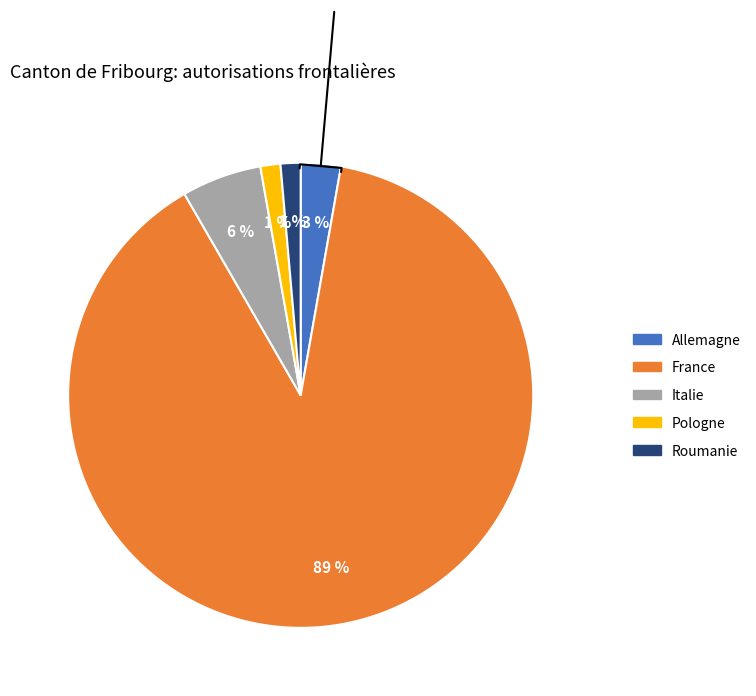

Approximately how many times larger is the value at Allemagne compared to Italie?

0.5